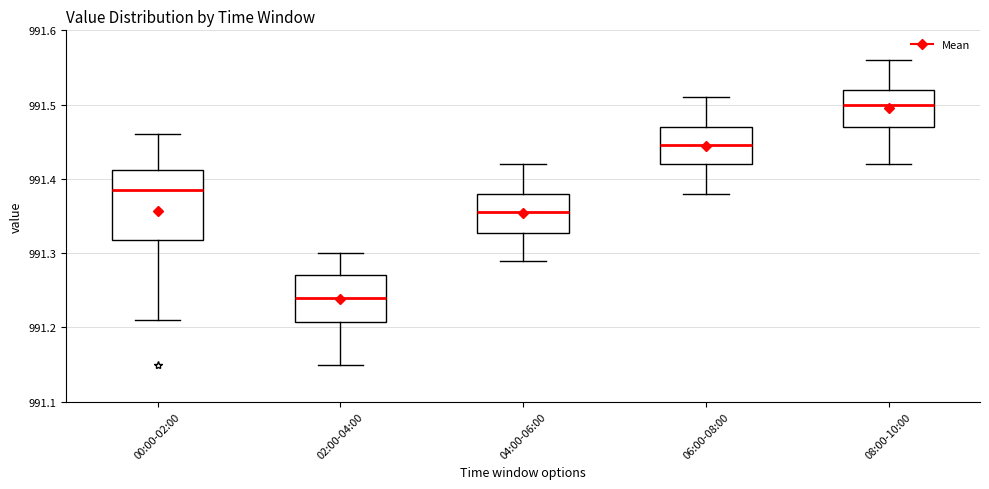

Reading left to right, transcribe this box plot: for each box, give where its median line is, the range the box spans, and where its two whiskers end, as read against the y-axis. The values are not printed on the chart, so give them approximately, as read against the axis.

00:00-02:00: median 991.39, box 991.32 to 991.41, whiskers 991.21 to 991.46
02:00-04:00: median 991.24, box 991.21 to 991.27, whiskers 991.15 to 991.30
04:00-06:00: median 991.36, box 991.33 to 991.38, whiskers 991.29 to 991.42
06:00-08:00: median 991.45, box 991.42 to 991.47, whiskers 991.38 to 991.51
08:00-10:00: median 991.50, box 991.47 to 991.52, whiskers 991.42 to 991.56